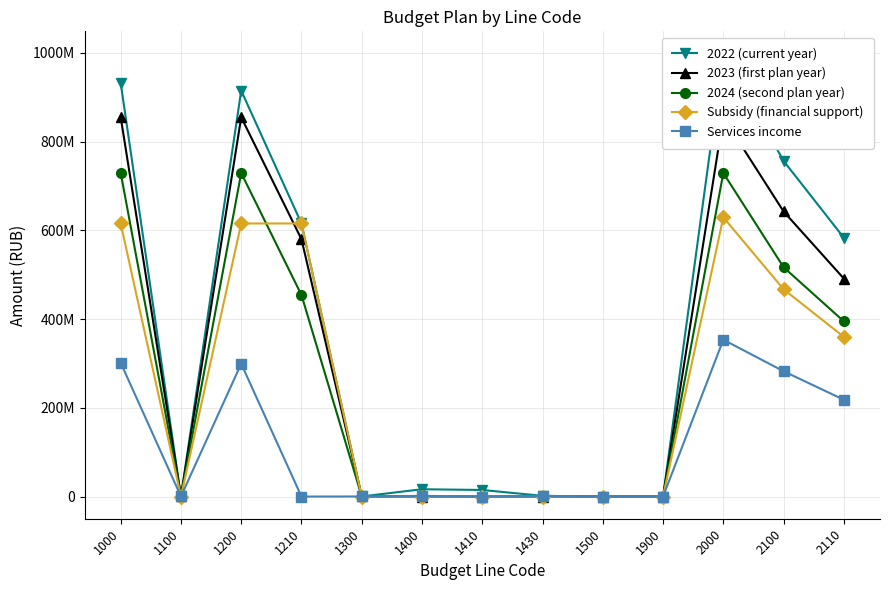

How many lines are shown in the chart?

5